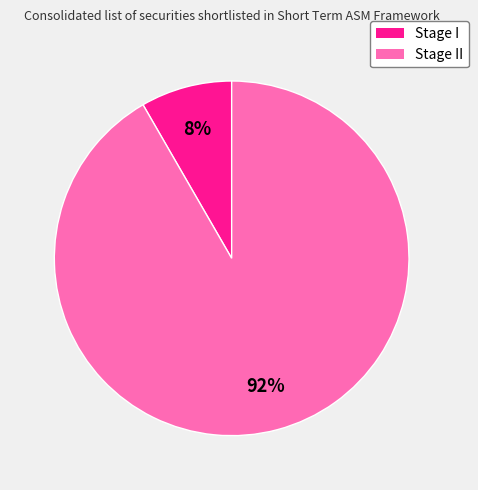

Is there any slice that represents more than half of the pie?

Yes